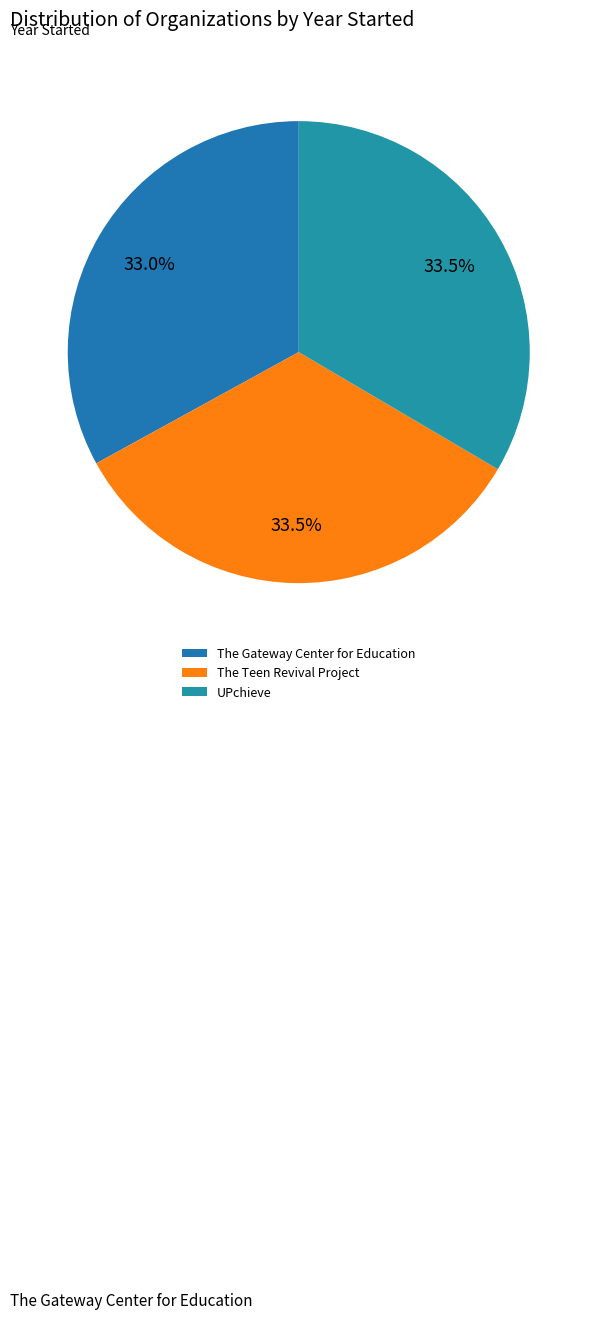

Count the number of slices in the pie.

3